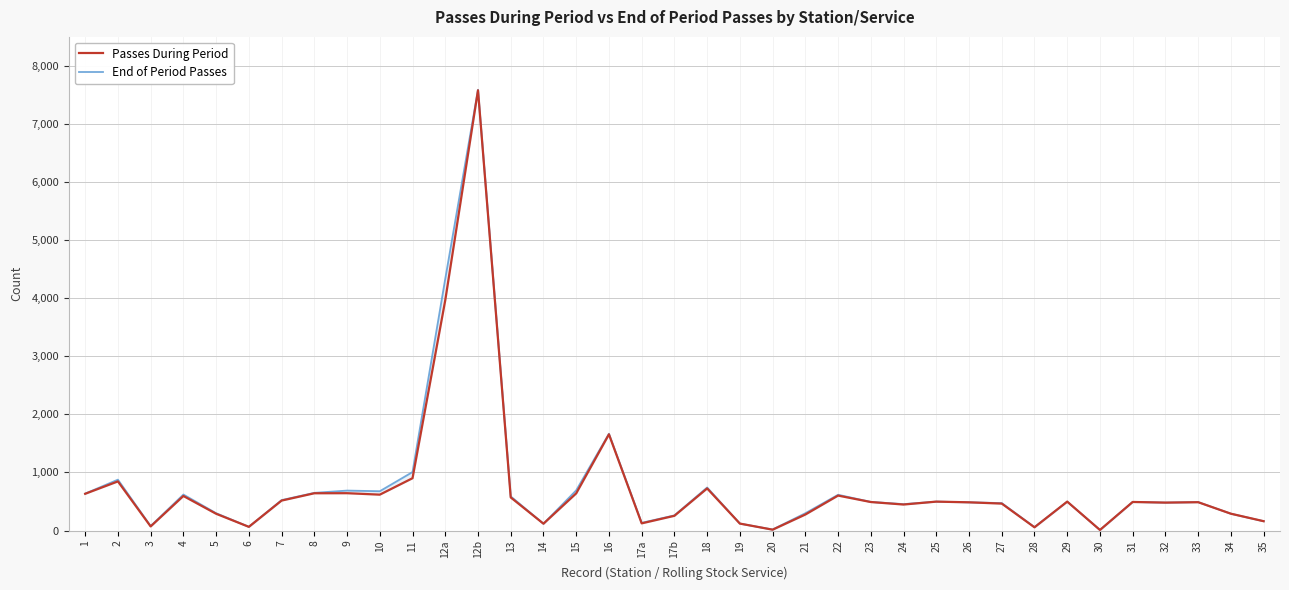

In End of Period Passes, how many points are lower than both neighbors (excluding endpoints)?

10